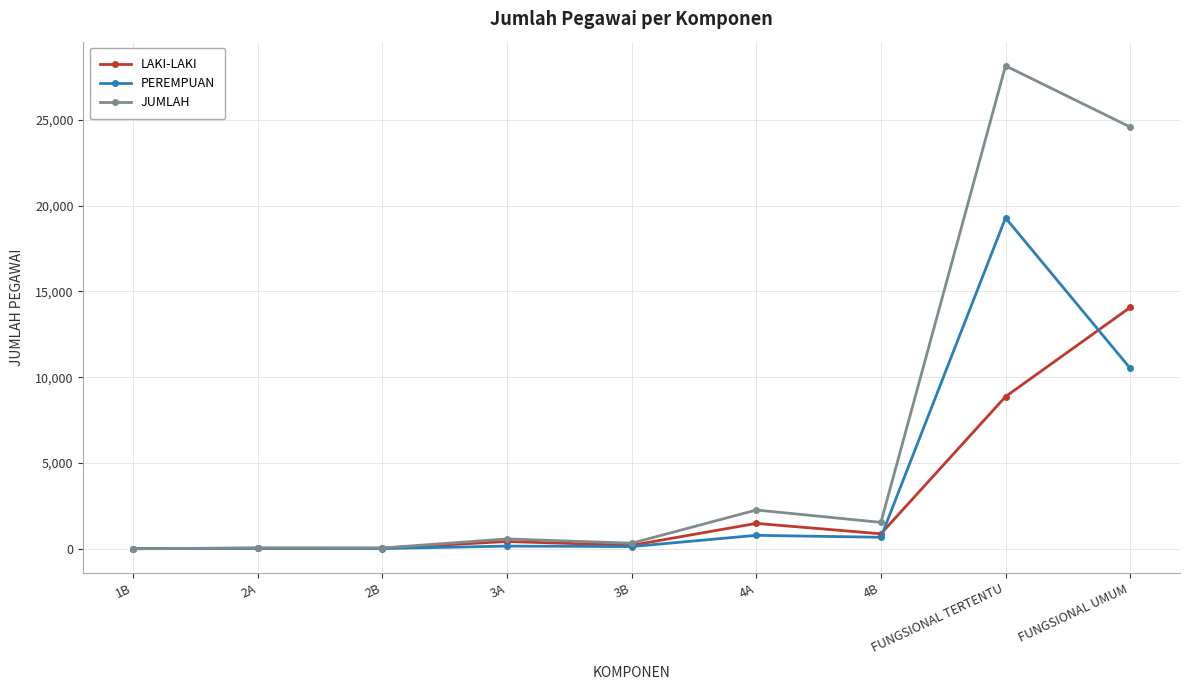

How many lines are shown in the chart?

3